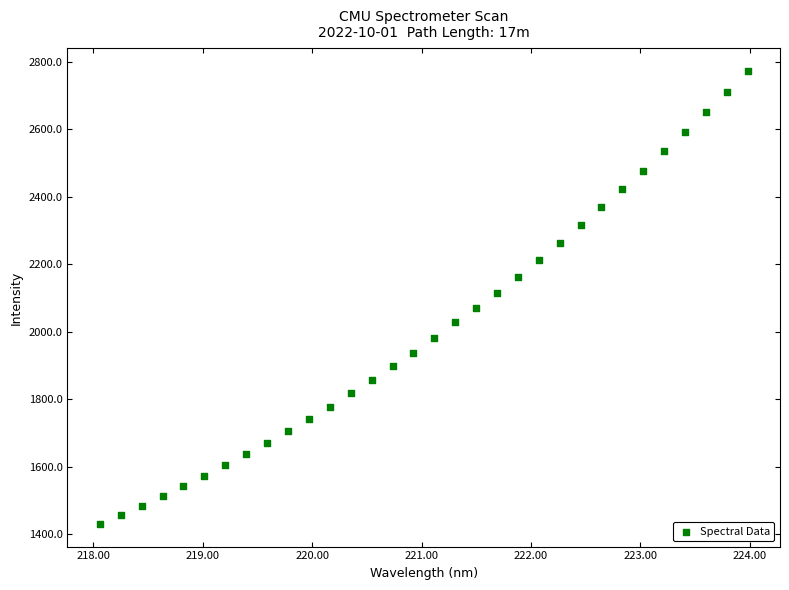

What is the range of Y values (max minus min)?

1342.3